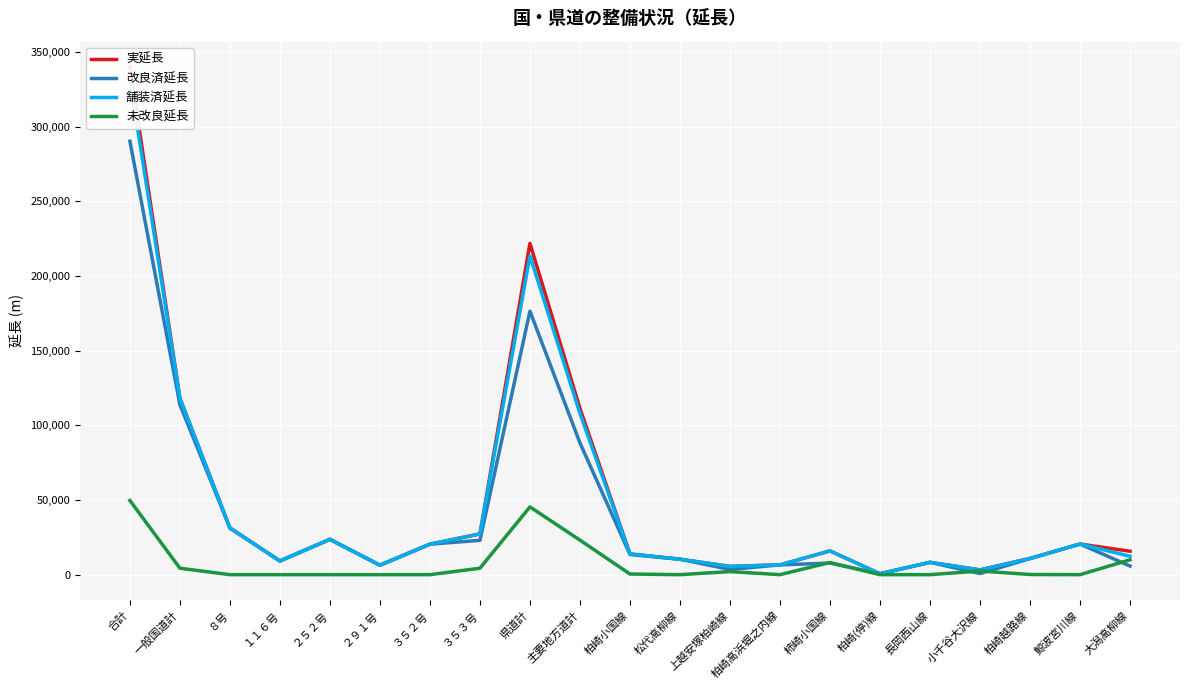

Which series has the largest range (max minus min)?

実延長